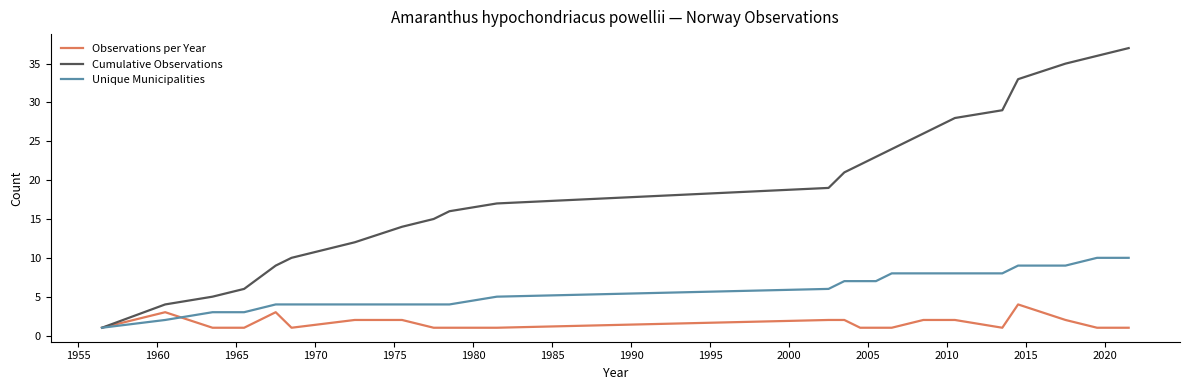

Which series has the largest total across all categories?

Cumulative Observations